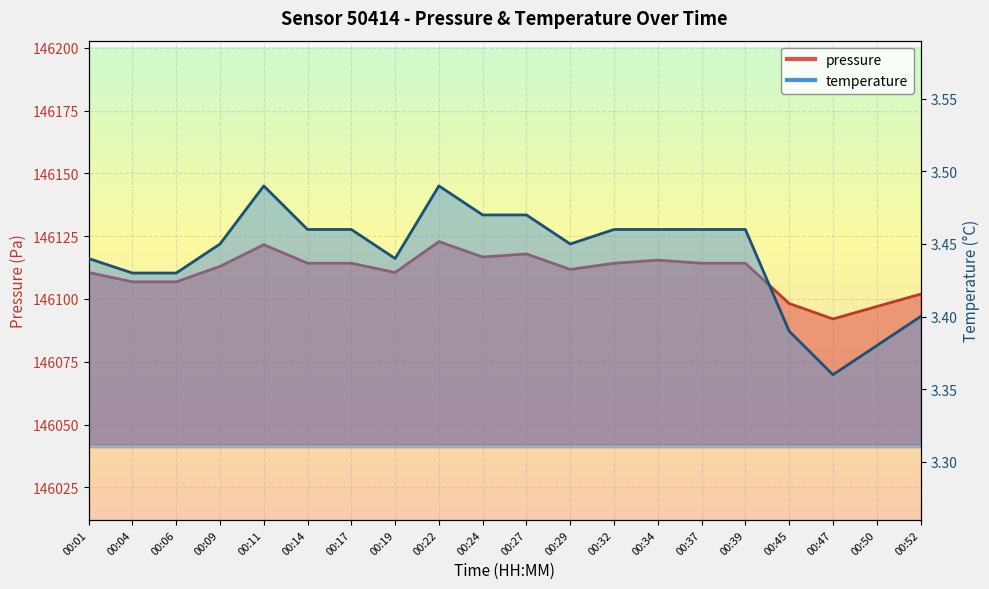

In temperature, how many points are lower than both neighbors (excluding endpoints)?

3